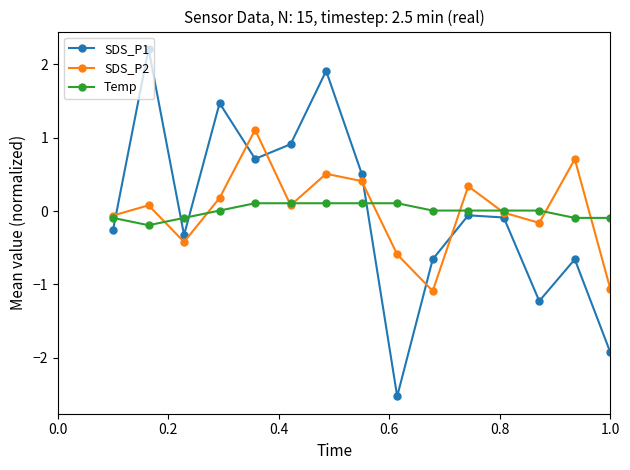

How many data points in SDS_P1 are above 0?

6